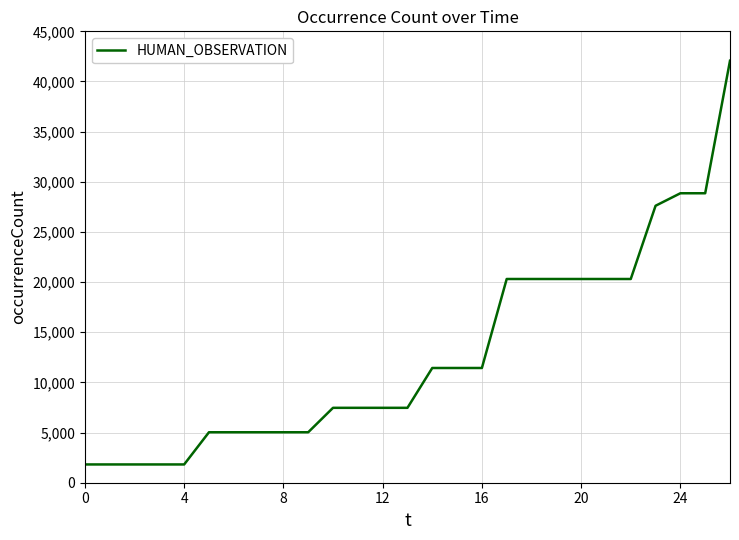

What is the difference between the maximum and minimum values?

40248